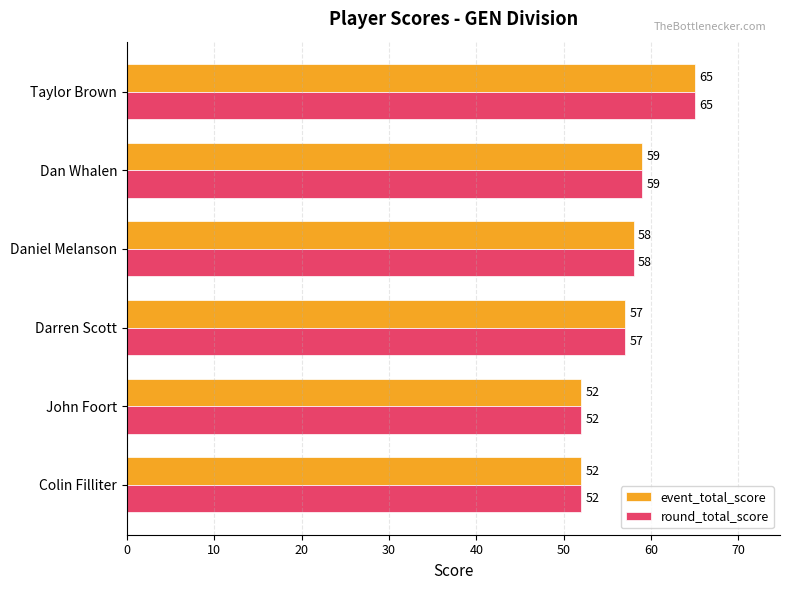

What is the greatest value displayed?

65